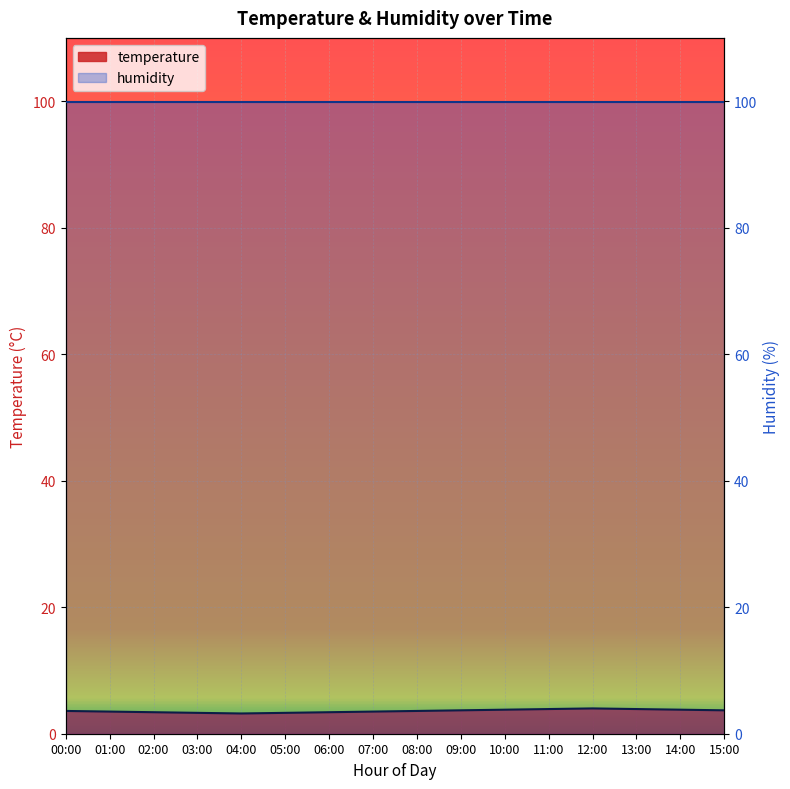

List the labels in order of value, largest first.

12:00, 11:00, 13:00, 10:00, 14:00, 09:00, 15:00, 00:00, 08:00, 01:00, 07:00, 02:00, 06:00, 03:00, 05:00, 04:00